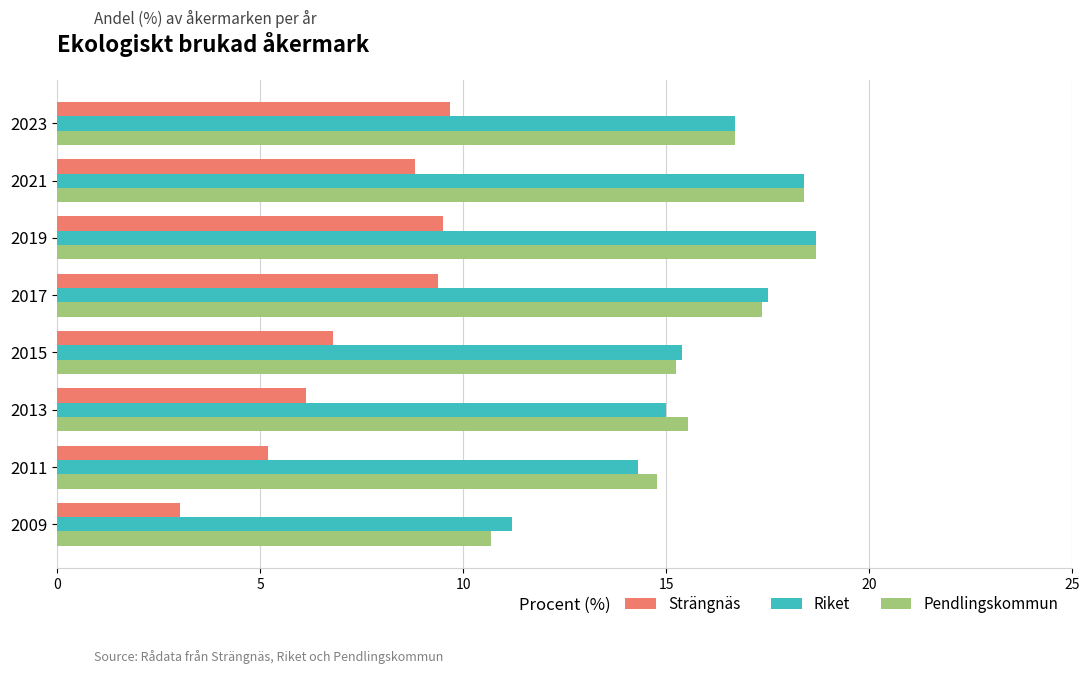

What is the difference between the second highest and minimum values in the Strängnäs series?

6.5